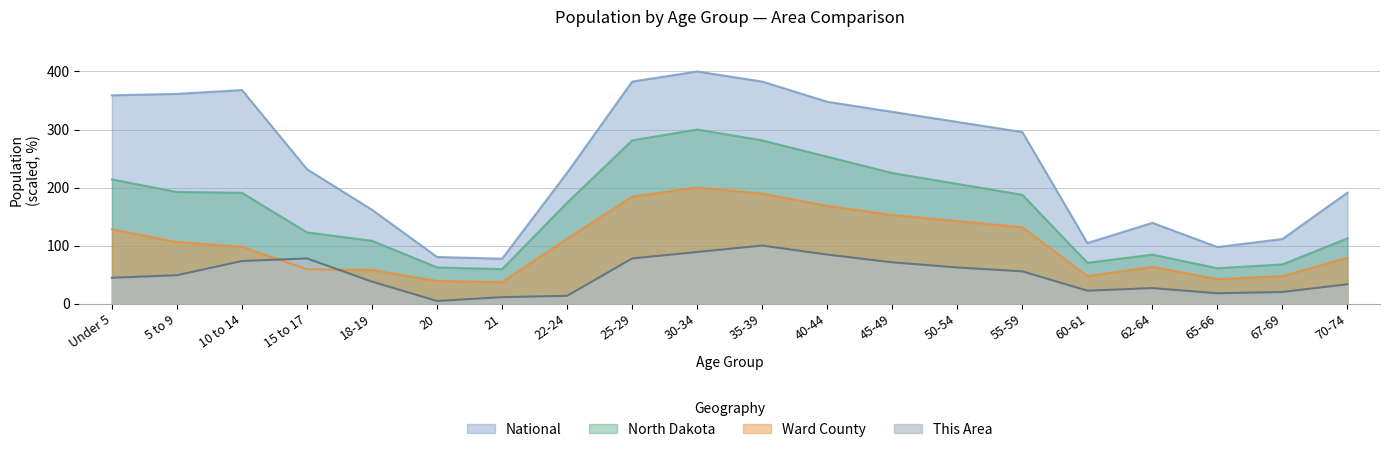

What is the value of the Ward County point at the 11th from the left?

189.5